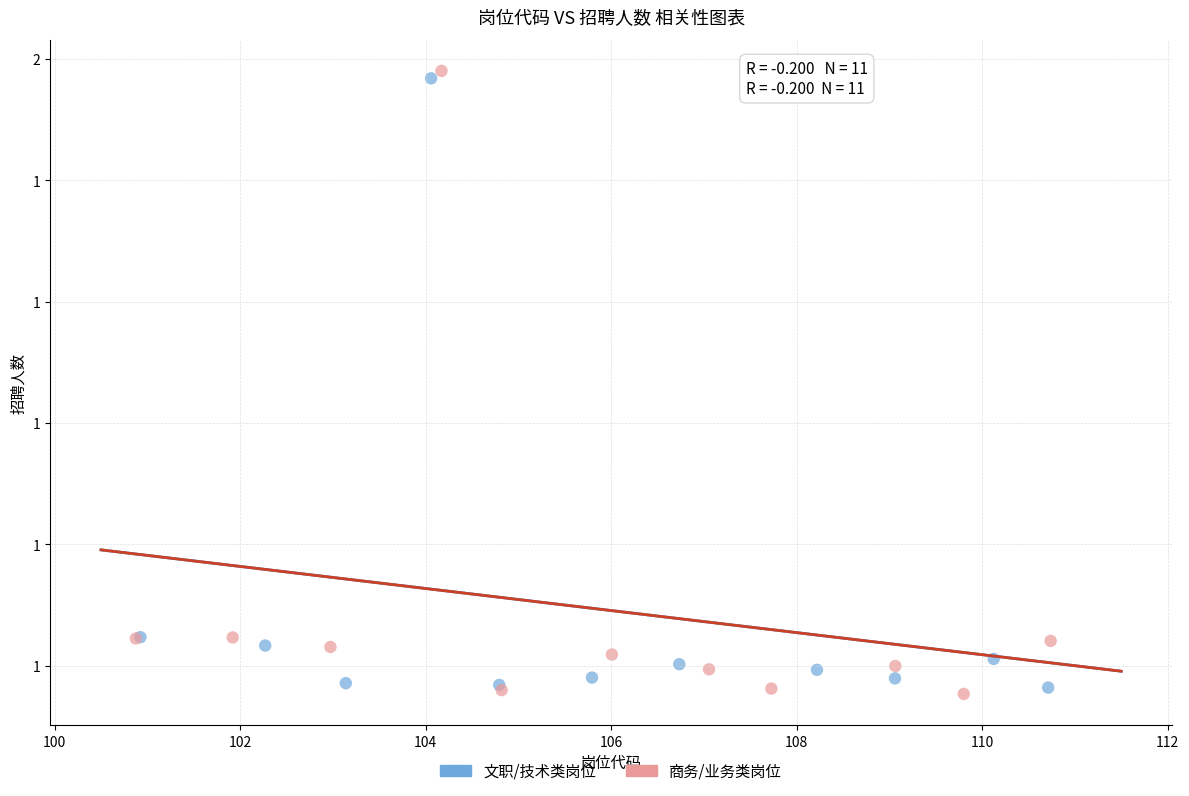

What are all the series names shown in the legend?

文职/技术类岗位, 商务/业务类岗位